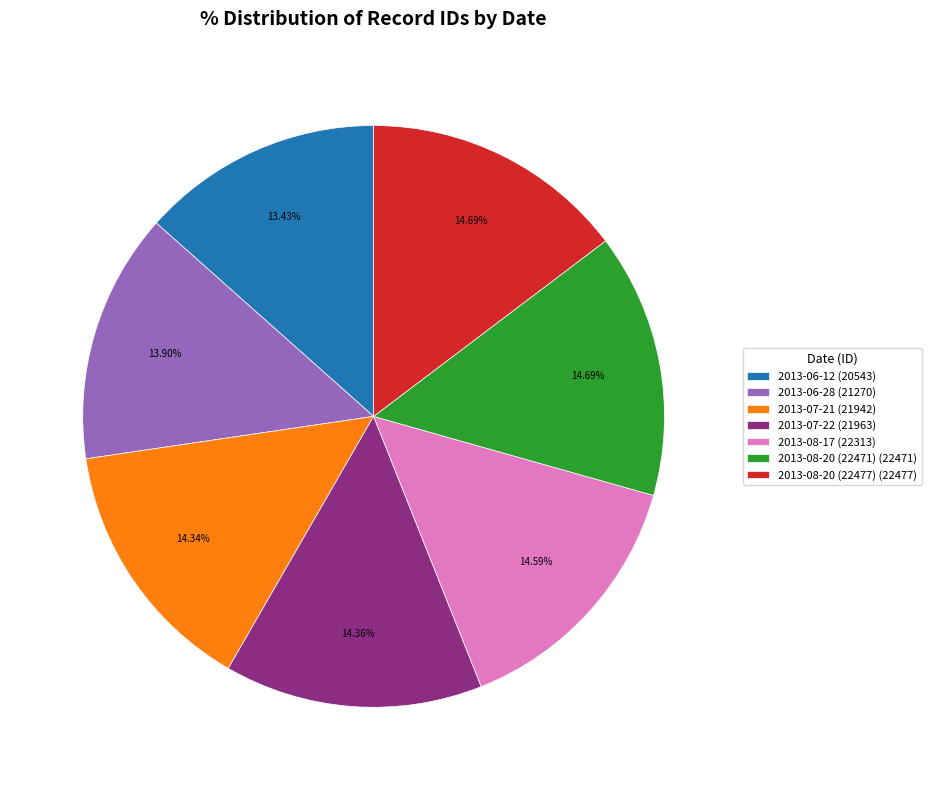

Do 2013-06-12 and 2013-08-20 (22471) together represent more than half of the pie?

No